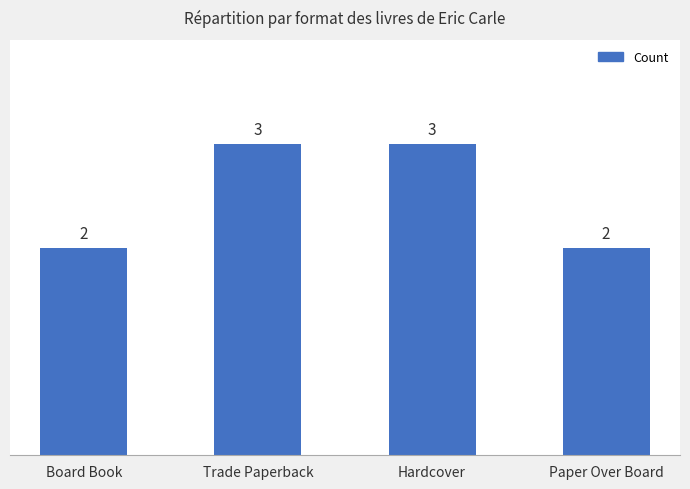

What is the change in value from Trade Paperback to Paper Over Board?

-1